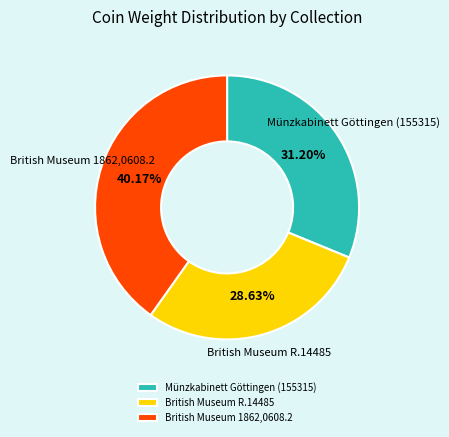

What percentage is the British Museum R.14485 slice, to the nearest percent?

29%